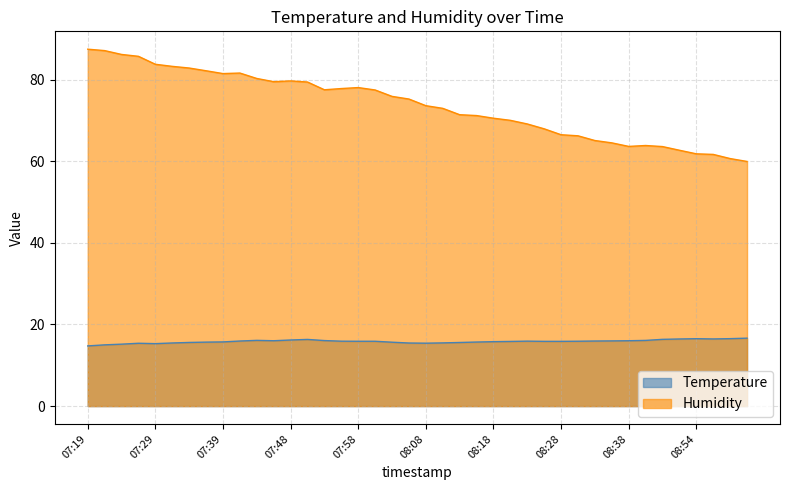

What is the difference between the maximum and minimum values in the Temperature series?

1.9